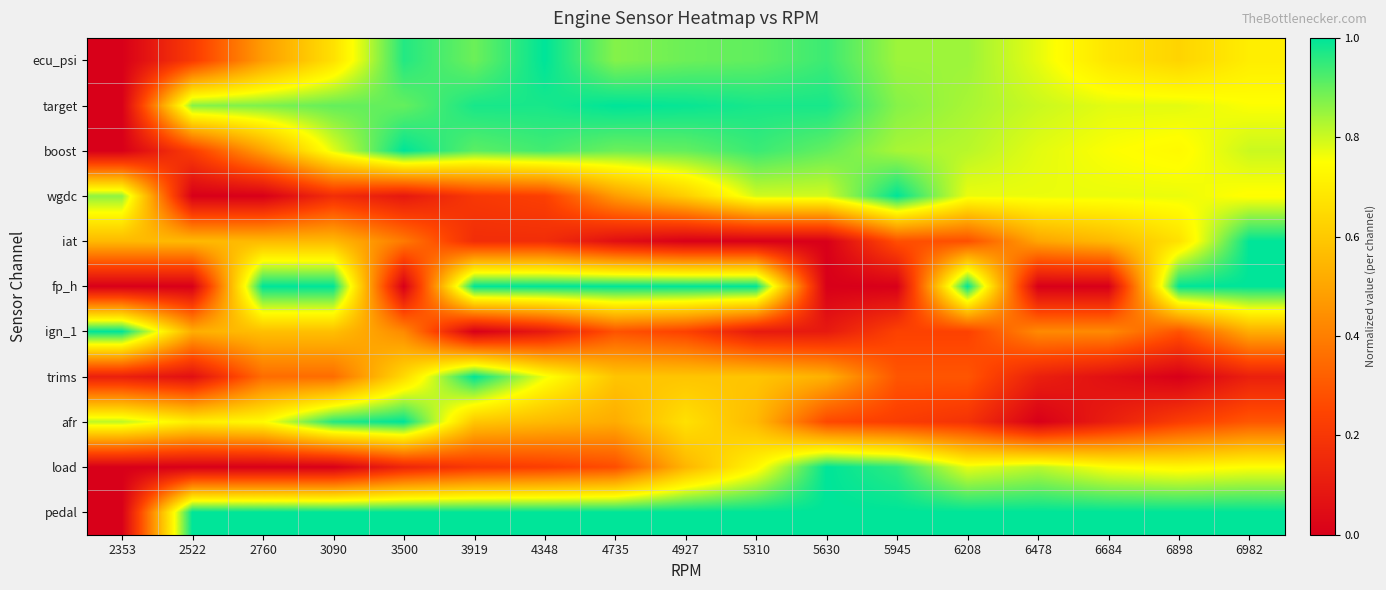

Reading left to right, extract all data points from this chart.

ecu_psi: 2353=0.0	2522=0.2	2760=0.5	3090=0.7	3500=1.0	3919=0.9	4348=1.0	4735=0.9	4927=0.9	5310=0.9	5630=0.9	5945=0.8	6208=0.8	6478=0.8	6684=0.7	6898=0.6	6982=0.7
target: 2353=0.0	2522=0.9	2760=0.9	3090=0.9	3500=0.9	3919=1.0	4348=1.0	4735=1.0	4927=1.0	5310=1.0	5630=1.0	5945=0.9	6208=0.8	6478=0.8	6684=0.8	6898=0.8	6982=0.8
boost: 2353=0.0	2522=0.2	2760=0.5	3090=0.8	3500=1.0	3919=0.9	4348=0.9	4735=0.9	4927=0.9	5310=0.9	5630=0.9	5945=0.8	6208=0.8	6478=0.8	6684=0.8	6898=0.7	6982=0.8
wgdc: 2353=0.9	2522=0.0	2760=0.0	3090=0.2	3500=0.1	3919=0.2	4348=0.2	4735=0.5	4927=0.6	5310=0.8	5630=0.8	5945=1.0	6208=0.8	6478=0.8	6684=0.8	6898=0.8	6982=0.7
iat: 2353=0.6	2522=0.6	2760=0.6	3090=0.6	3500=0.4	3919=0.2	4348=0.2	4735=0.1	4927=0.0	5310=0.0	5630=0.0	5945=0.3	6208=0.3	6478=0.5	6684=0.6	6898=0.7	6982=1.0
fp_h: 2353=0.0	2522=0.0	2760=1.0	3090=1.0	3500=0.0	3919=1.0	4348=1.0	4735=1.0	4927=1.0	5310=1.0	5630=0.0	5945=0.0	6208=1.0	6478=0.0	6684=0.0	6898=1.0	6982=1.0
ign_1: 2353=1.0	2522=0.5	2760=0.6	3090=0.6	3500=0.4	3919=0.0	4348=0.1	4735=0.3	4927=0.2	5310=0.1	5630=0.1	5945=0.2	6208=0.2	6478=0.4	6684=0.4	6898=0.3	6982=0.5
trims: 2353=0.1	2522=0.1	2760=0.4	3090=0.4	3500=0.6	3919=1.0	4348=0.8	4735=0.6	4927=0.6	5310=0.6	5630=0.5	5945=0.3	6208=0.3	6478=0.1	6684=0.1	6898=0.0	6982=0.1
afr: 2353=0.8	2522=0.7	2760=0.7	3090=1.0	3500=1.0	3919=0.6	4348=0.6	4735=0.5	4927=0.7	5310=0.6	5630=0.3	5945=0.2	6208=0.2	6478=0.0	6684=0.1	6898=0.2	6982=0.3
load: 2353=0.0	2522=0.0	2760=0.0	3090=0.0	3500=0.1	3919=0.2	4348=0.2	4735=0.3	4927=0.5	5310=0.7	5630=1.0	5945=1.0	6208=0.8	6478=0.8	6684=0.8	6898=0.7	6982=0.8
pedal: 2353=0.0	2522=1.0	2760=1.0	3090=1.0	3500=1.0	3919=1.0	4348=1.0	4735=1.0	4927=1.0	5310=1.0	5630=1.0	5945=1.0	6208=1.0	6478=1.0	6684=1.0	6898=1.0	6982=1.0